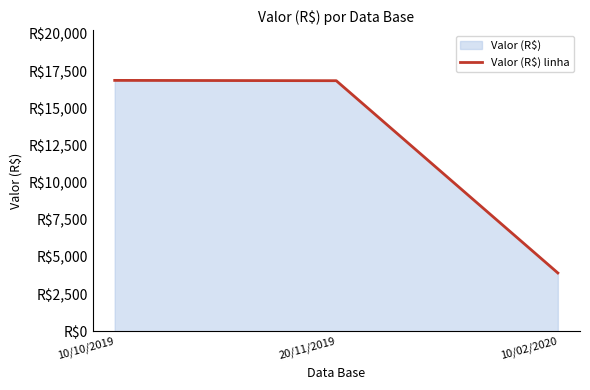

What is the change in value from 10/10/2019 to 10/02/2020?

-12943.8